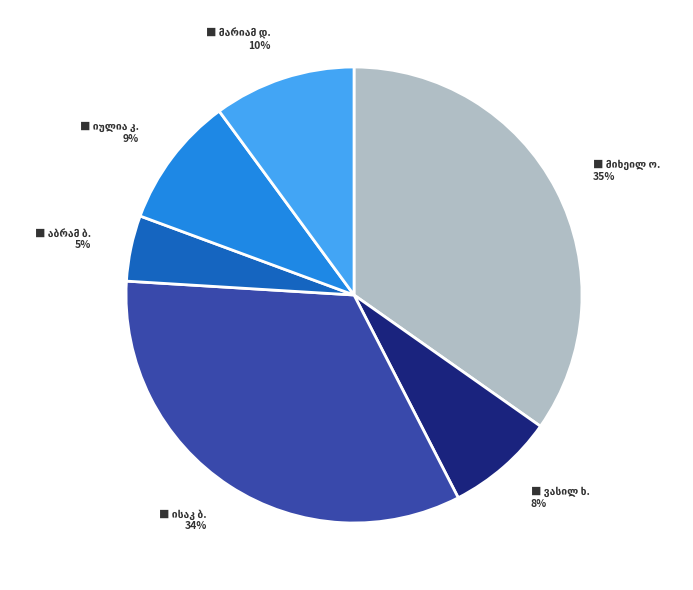

Does any single category account for the majority?

No